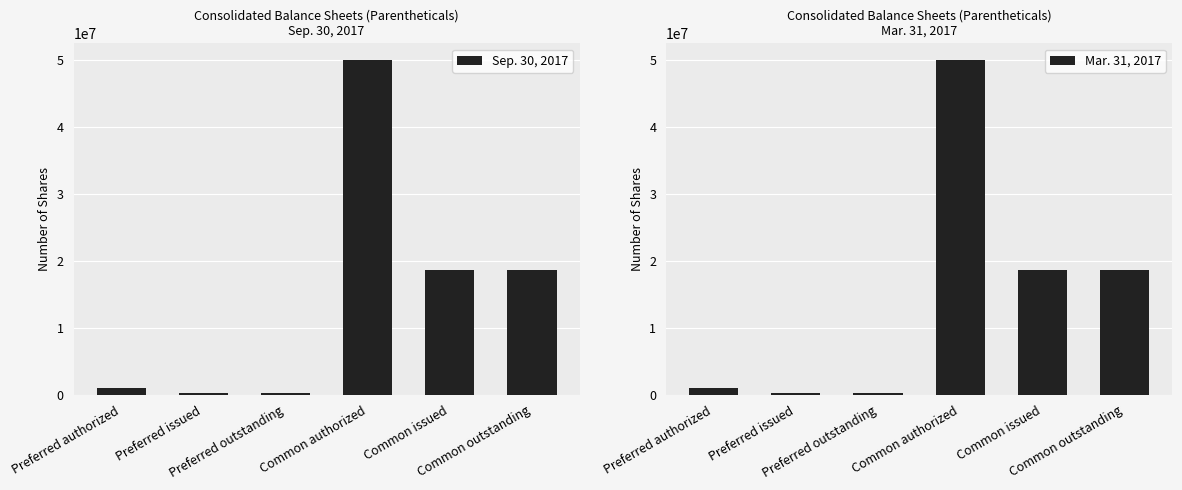

Which series has the largest range (max minus min)?

Sep. 30, 2017